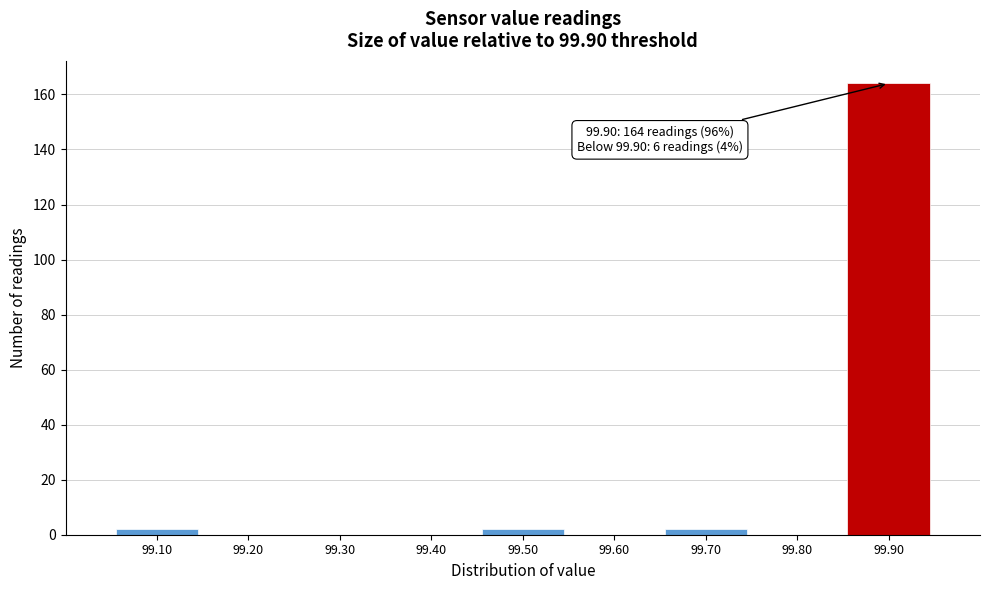

Which range on the x-axis has the tallest bar?

99.85 to 99.95